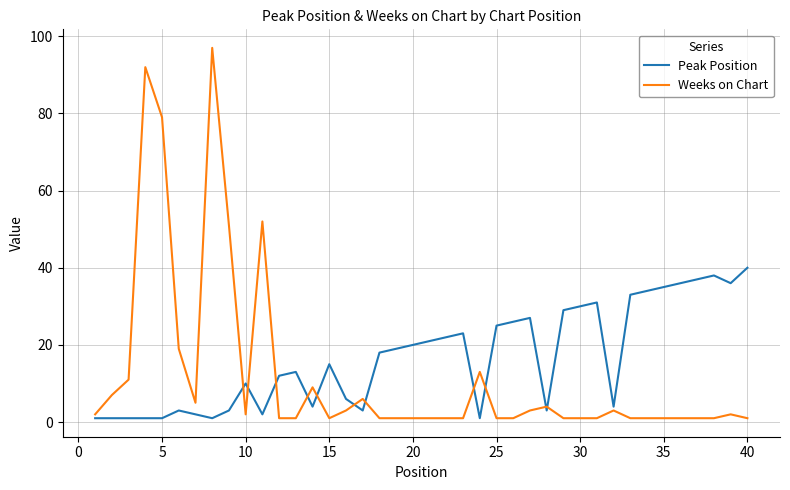

What is the smallest value displayed?

1